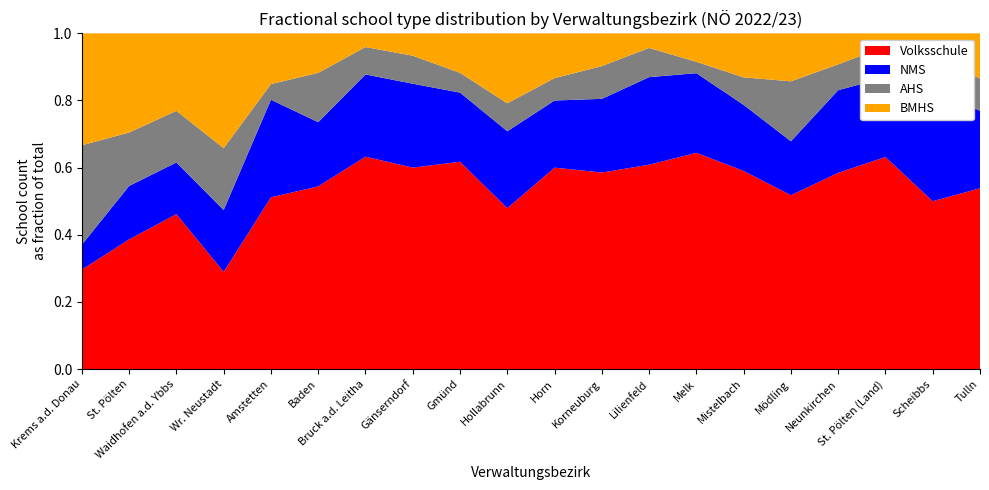

Reading right to left, extract all data points from this chart.

Volksschule (Anzahl): 28	15	48	38	29	36	38	14	24	18	23	21	36	31	37	44	11	6	17	8
NMS (Anzahl): 12	10	18	16	9	12	14	6	9	6	11	7	15	12	13	25	7	2	7	2
AHS (Anzahl): 5	3	7	5	10	5	2	2	4	2	4	2	5	4	10	4	7	2	7	8
BMHS (Anzahl): 7	2	3	6	8	8	5	1	4	4	10	4	4	2	8	13	13	3	13	9